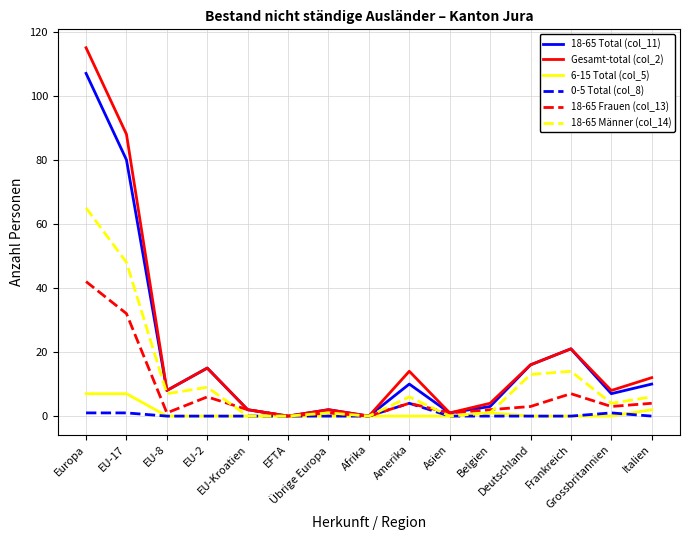

What are all the series names shown in the legend?

18-65 Total (col_11), Gesamt-total (col_2), 6-15 Total (col_5), 0-5 Total (col_8), 18-65 Frauen (col_13), 18-65 Männer (col_14)